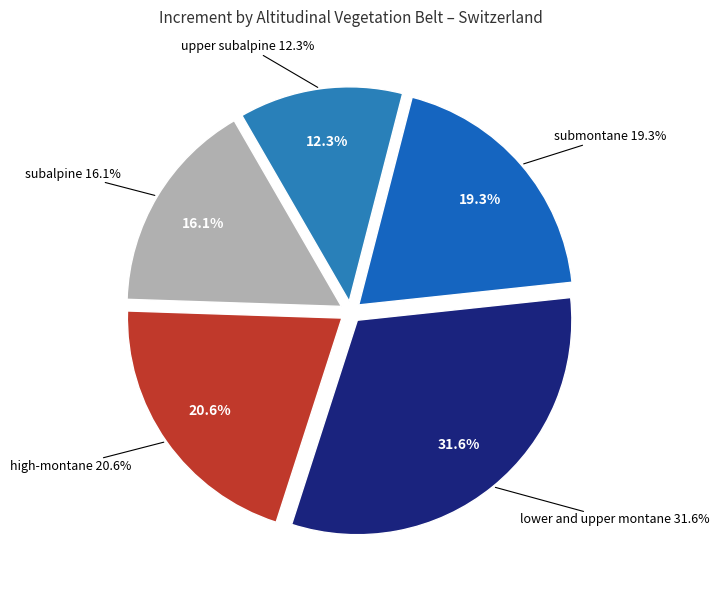

To the nearest percent, what is the combined percentage of submontane and upper subalpine?

32%